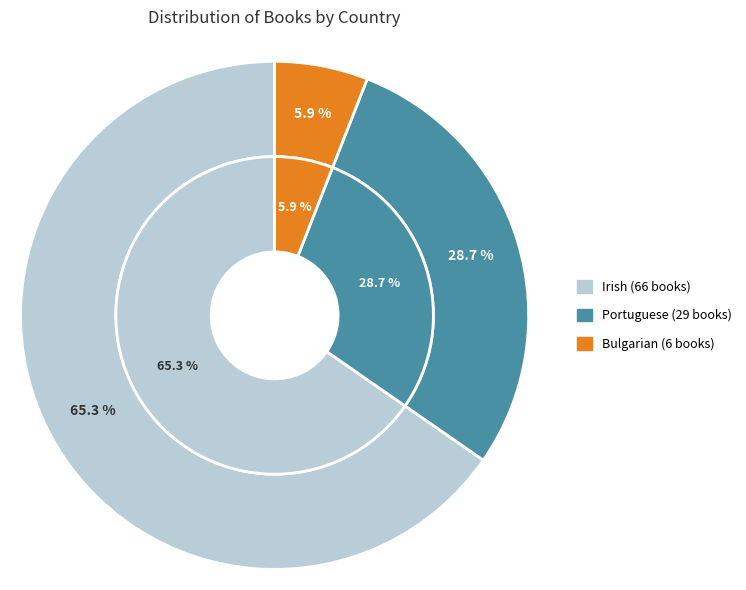

What percentage is the Bulgarian slice, to the nearest percent?

6%